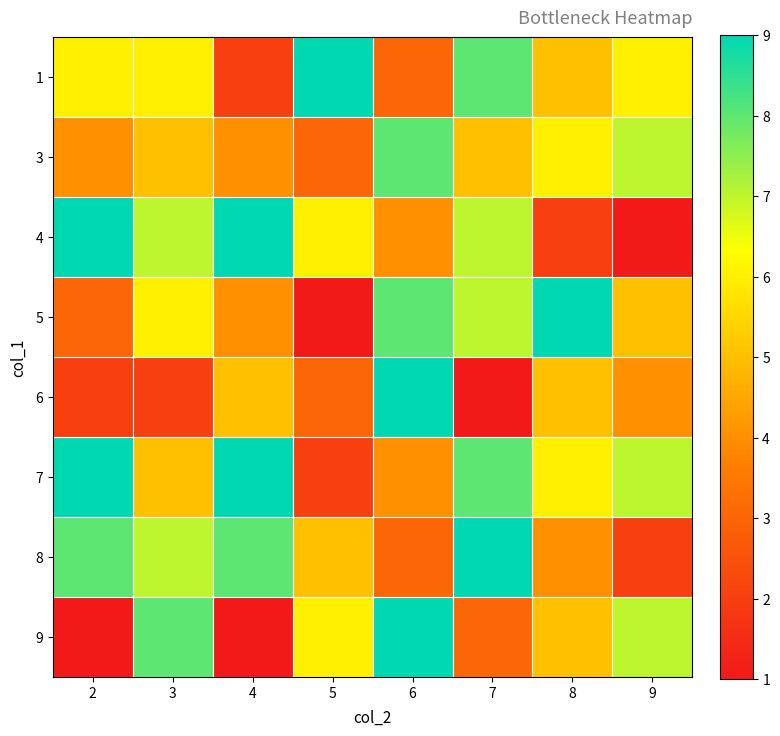

Reading left to right, what are all the values shown in this chart?

1: 2=6	3=6	4=2	5=9	6=3	7=8	8=5	9=6
3: 2=4	3=5	4=4	5=3	6=8	7=5	8=6	9=7
4: 2=9	3=7	4=9	5=6	6=4	7=7	8=2	9=1
5: 2=3	3=6	4=4	5=1	6=8	7=7	8=9	9=5
6: 2=2	3=2	4=5	5=3	6=9	7=1	8=5	9=4
7: 2=9	3=5	4=9	5=2	6=4	7=8	8=6	9=7
8: 2=8	3=7	4=8	5=5	6=3	7=9	8=4	9=2
9: 2=1	3=8	4=1	5=6	6=9	7=3	8=5	9=7